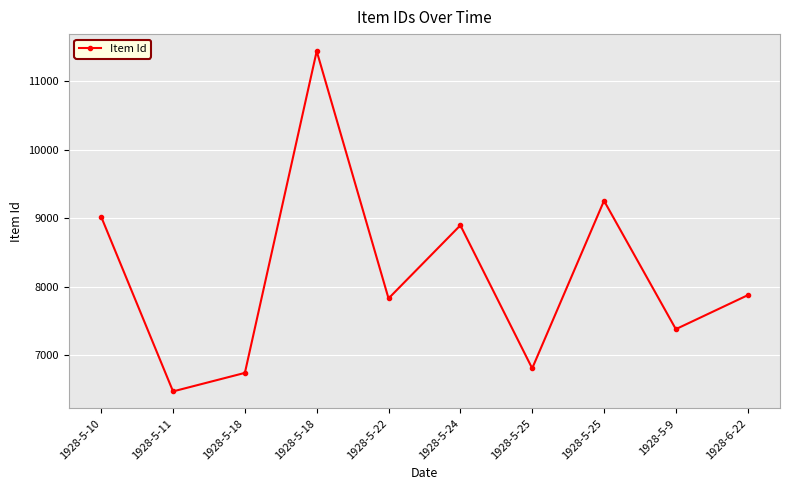

How many points are lower than both their immediate neighbors (excluding endpoints)?

4